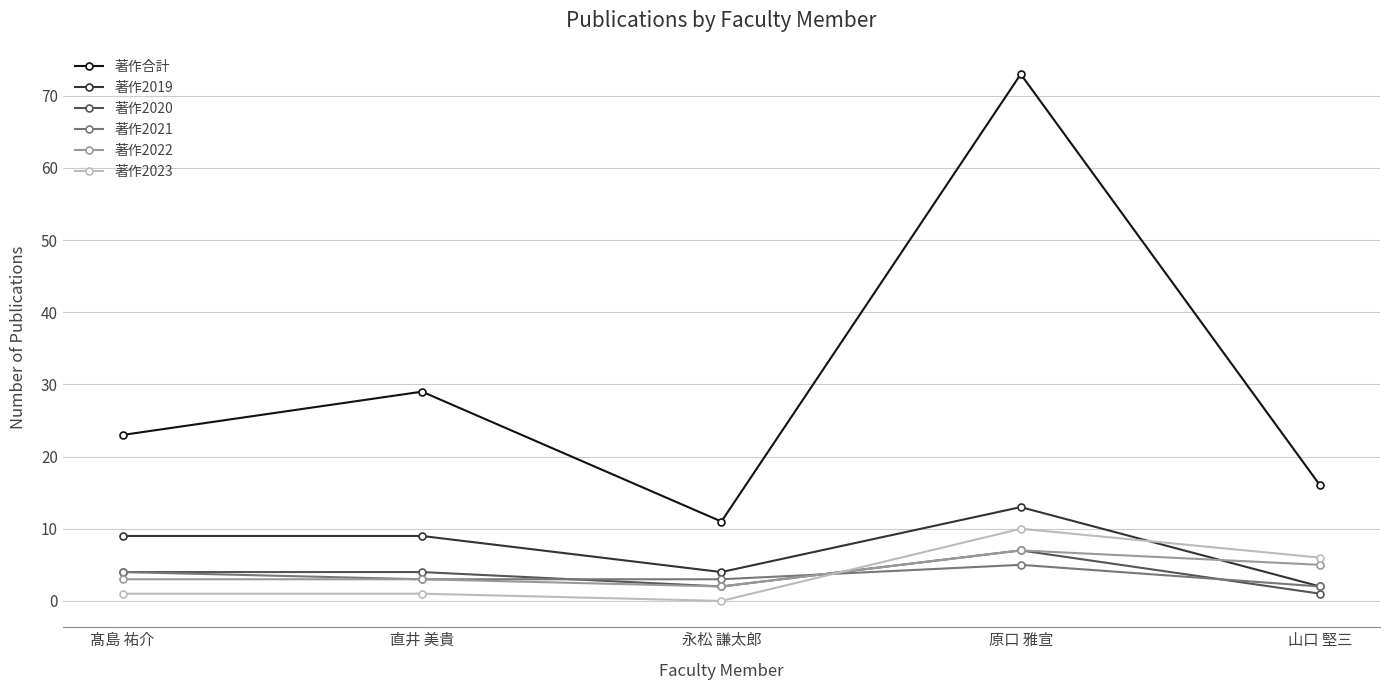

What is the minimum value for 著作2019?

2